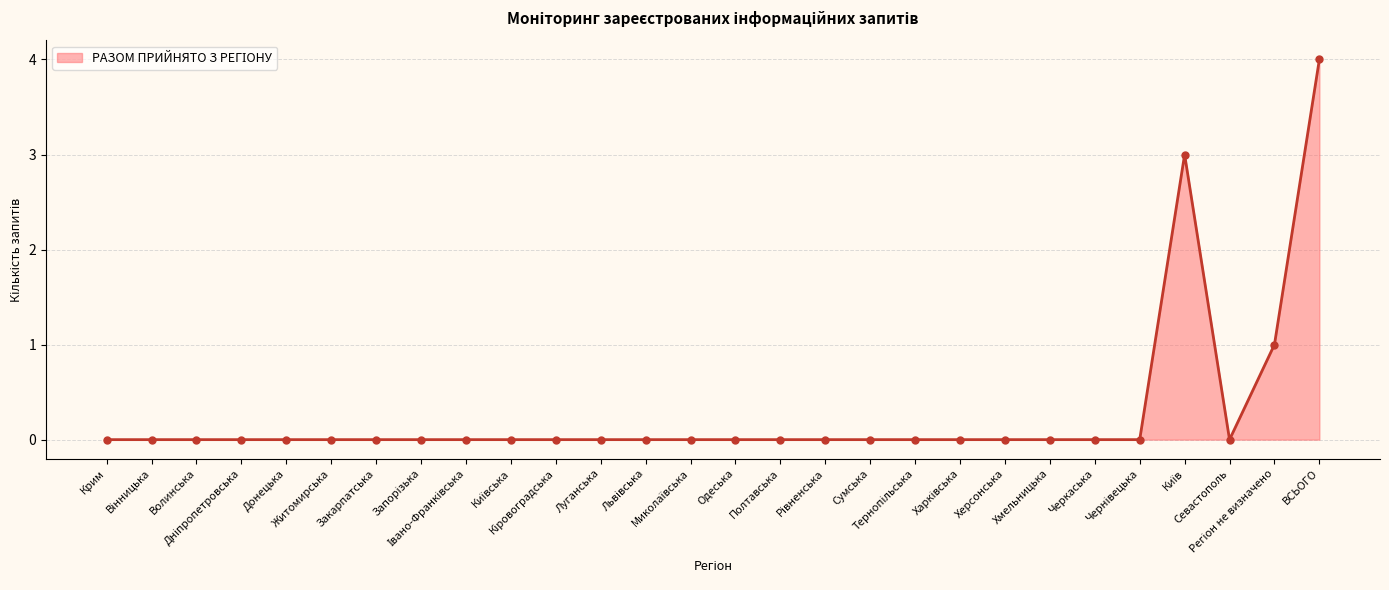

True or false: the data has more than 0 interior local peaks.

True